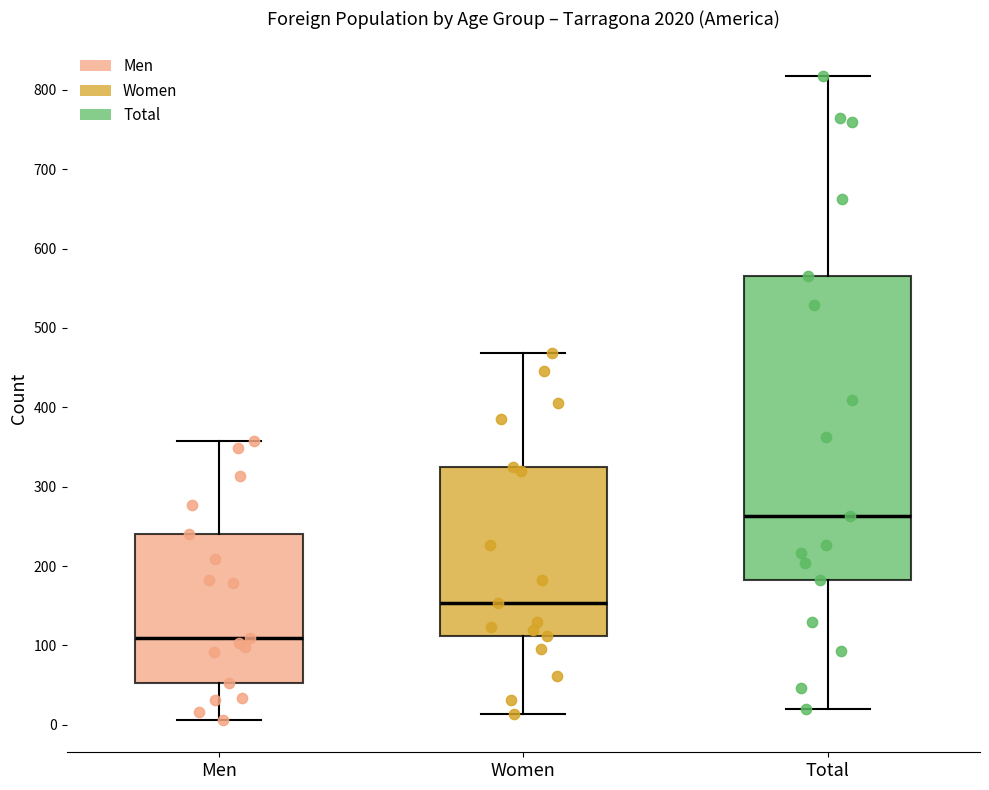

Reading left to right, read every box against the y-axis: the position of its median line, the range the box covers, and the ends of its whiskers. The values are not printed on the chart, so give them approximately, as read against the axis.

Men: median 110, box 50 to 240, whiskers 10 to 360
Women: median 150, box 110 to 330, whiskers 10 to 470
Total: median 260, box 180 to 570, whiskers 20 to 820